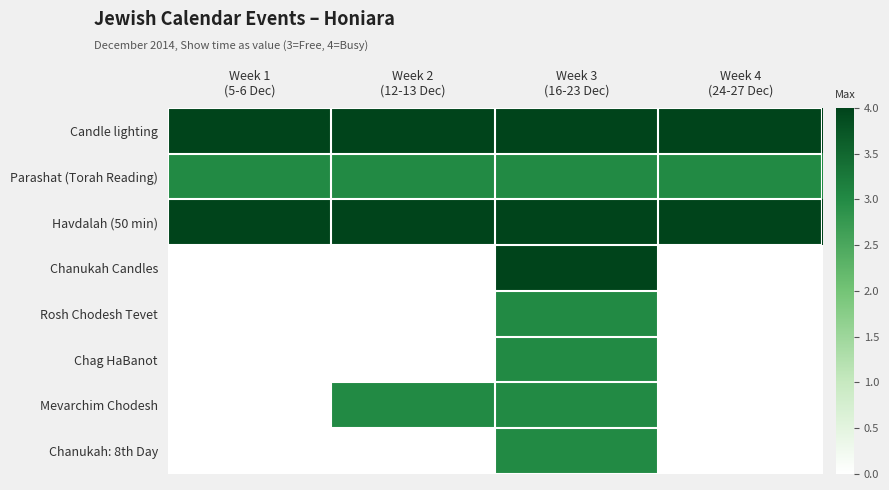

Which series has the largest total across all categories?

Candle lighting